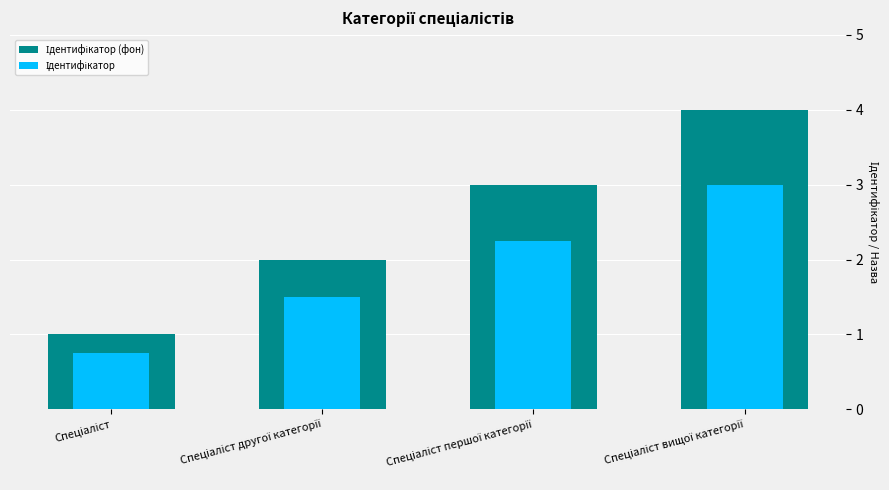

Which series has the largest total across all categories?

Ідентифікатор (фон)